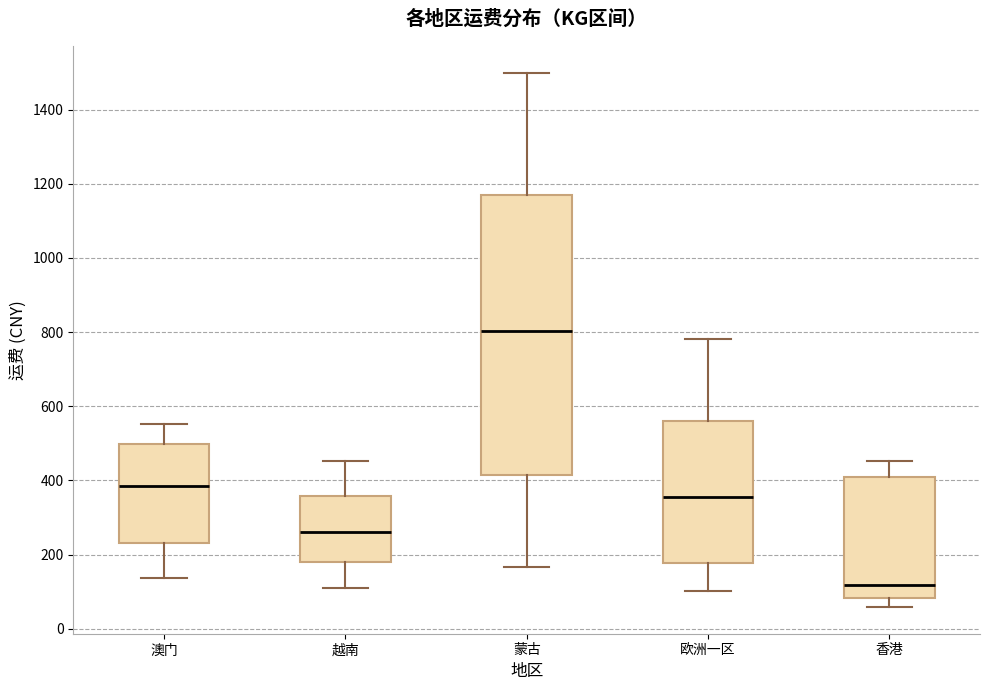

Which box's median line is the lowest?

香港